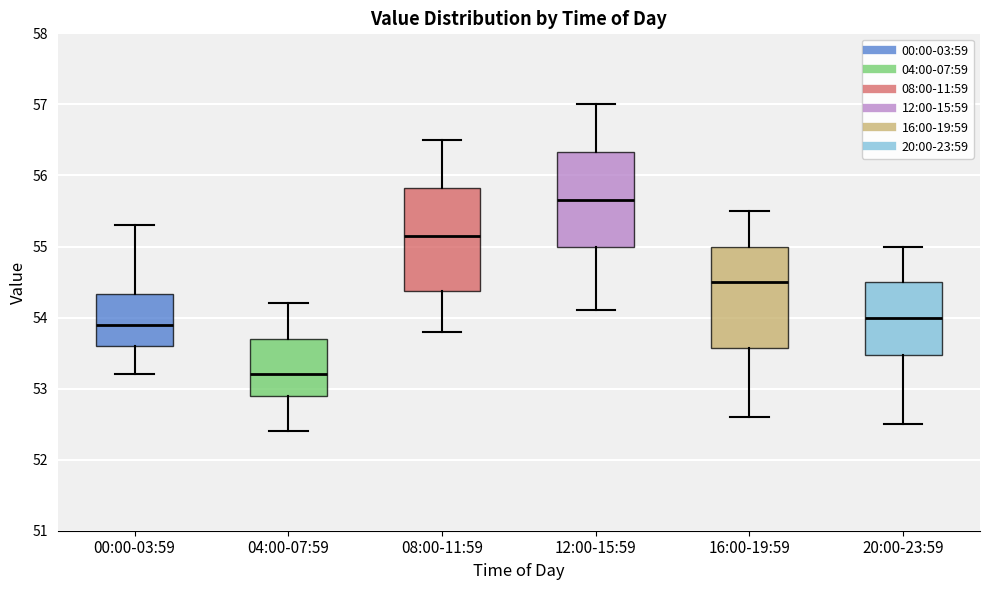

Reading left to right, read every box against the y-axis: the position of its median line, the range the box covers, and the ends of its whiskers. The values are not printed on the chart, so give them approximately, as read against the axis.

00:00-03:59: median 53.9, box 53.6 to 54.3, whiskers 53.2 to 55.3
04:00-07:59: median 53.2, box 52.9 to 53.7, whiskers 52.4 to 54.2
08:00-11:59: median 55.2, box 54.4 to 55.8, whiskers 53.8 to 56.5
12:00-15:59: median 55.7, box 55.0 to 56.3, whiskers 54.1 to 57.0
16:00-19:59: median 54.5, box 53.6 to 55.0, whiskers 52.6 to 55.5
20:00-23:59: median 54.0, box 53.5 to 54.5, whiskers 52.5 to 55.0